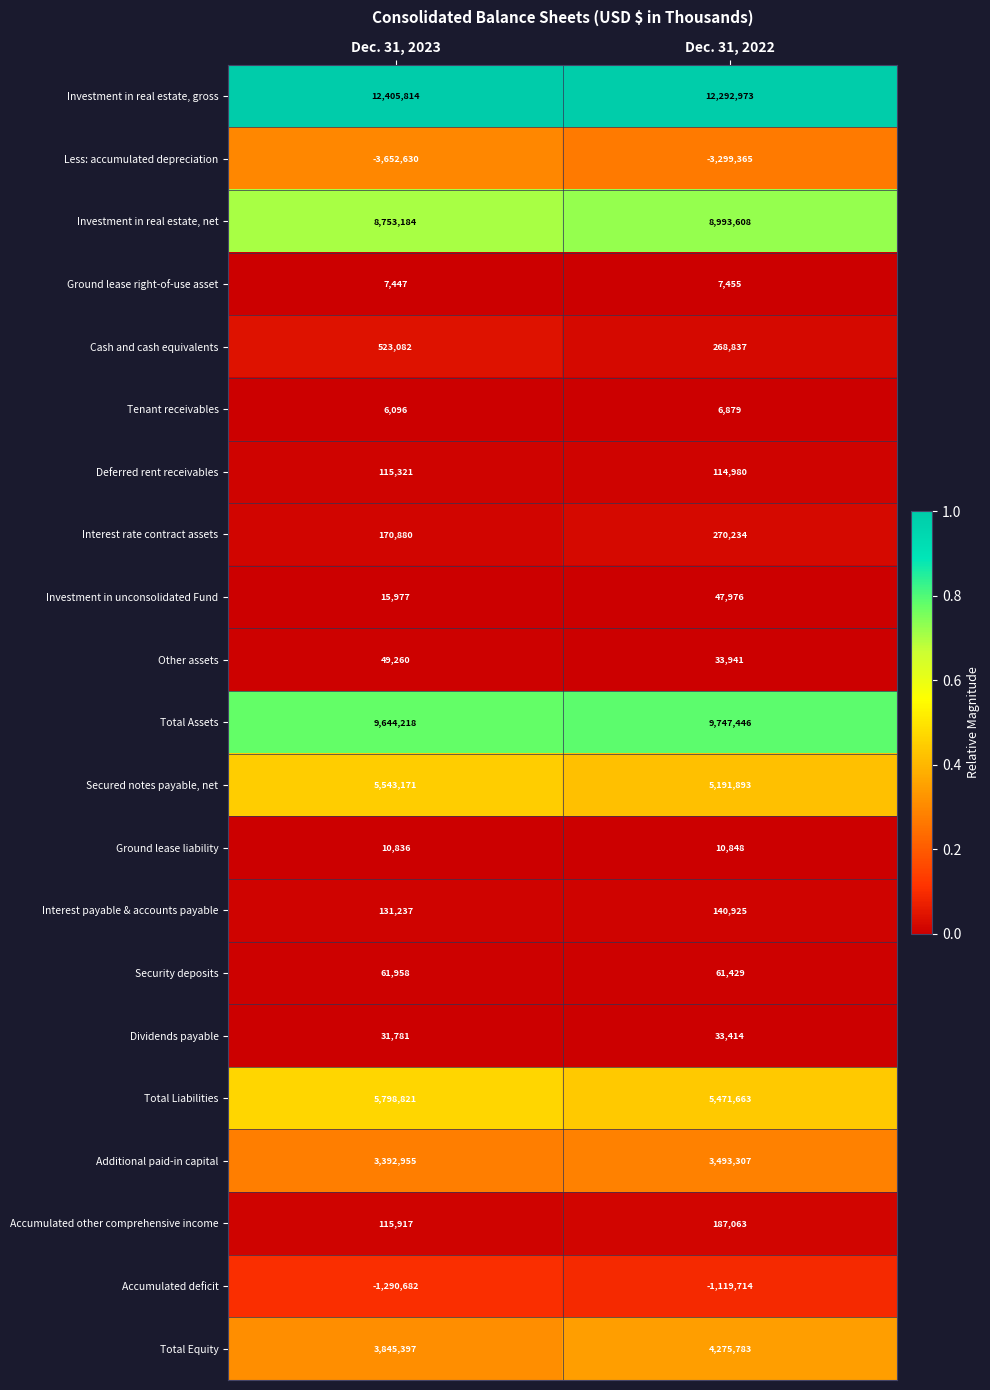

What is the sum of the Accumulated deficit values at Dec. 31, 2023 and Dec. 31, 2022?

-2410396